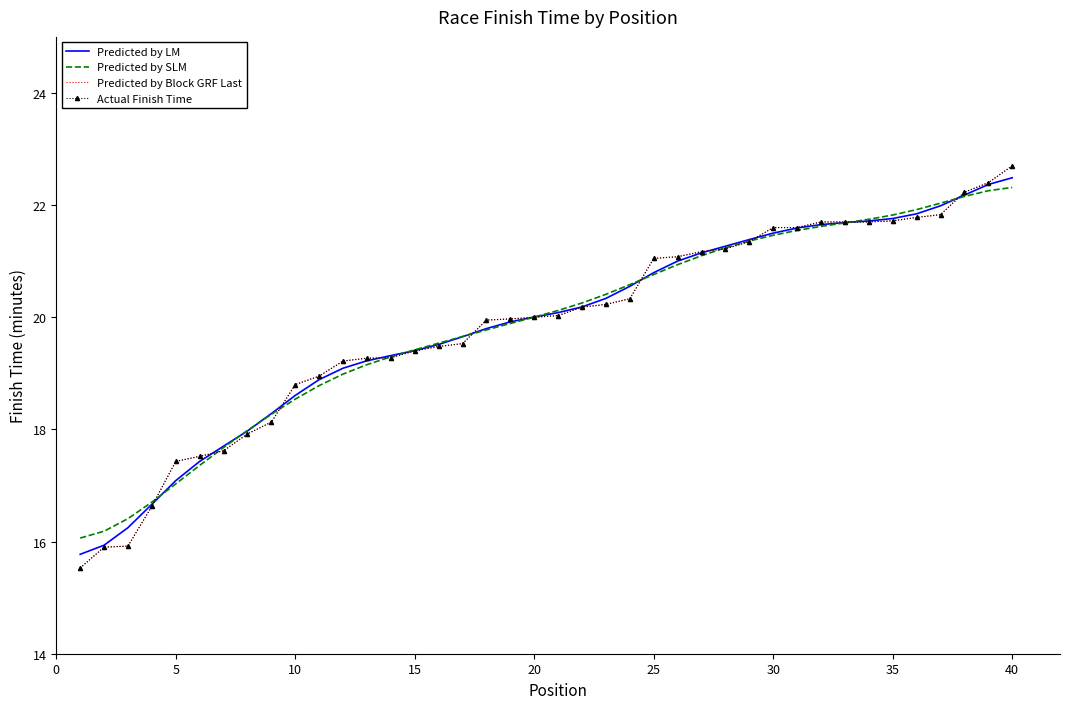

Which series has the largest total across all categories?

Predicted by LM